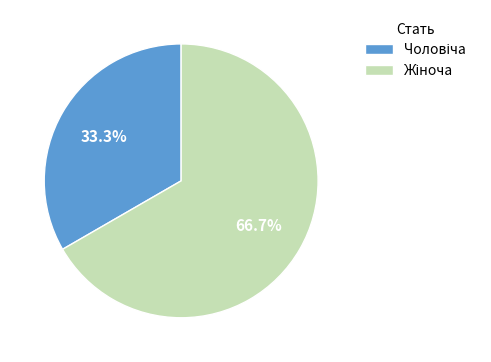

Count the number of slices in the pie.

2